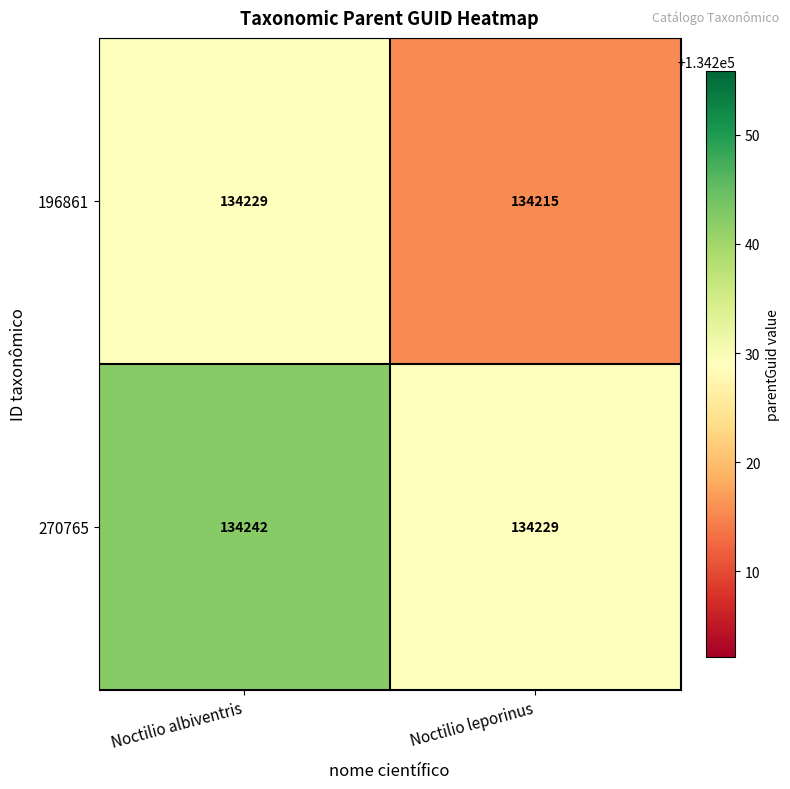

At Noctilio leporinus, list the series in order from largest to smallest.

270765, 196861